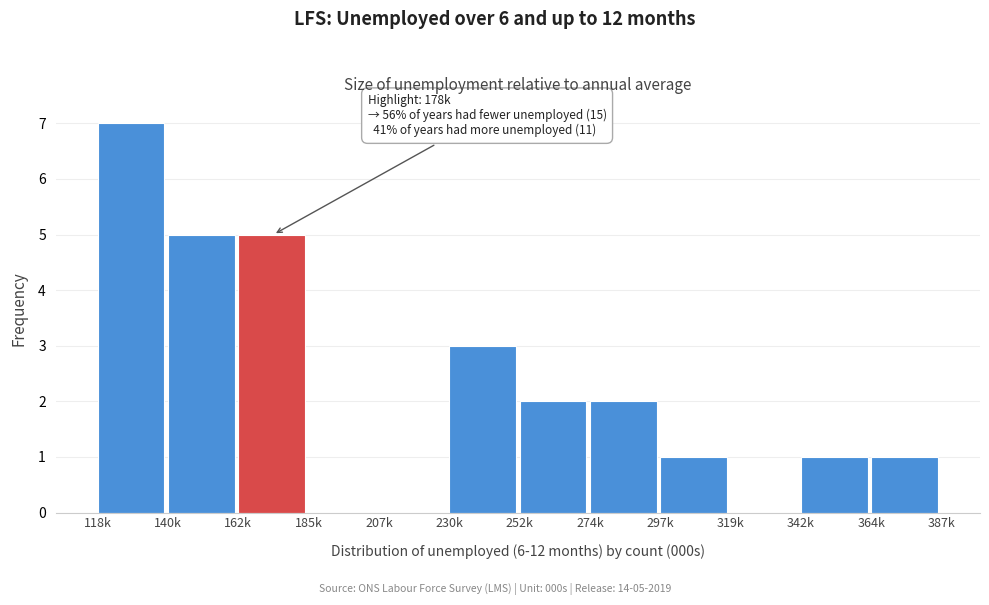

Reading right to left, list all the values displayed in this chart.

364k=1	342k=1	319k=0	297k=1	274k=2	252k=2	230k=3	207k=0	185k=0	162k=5	140k=5	118k=7